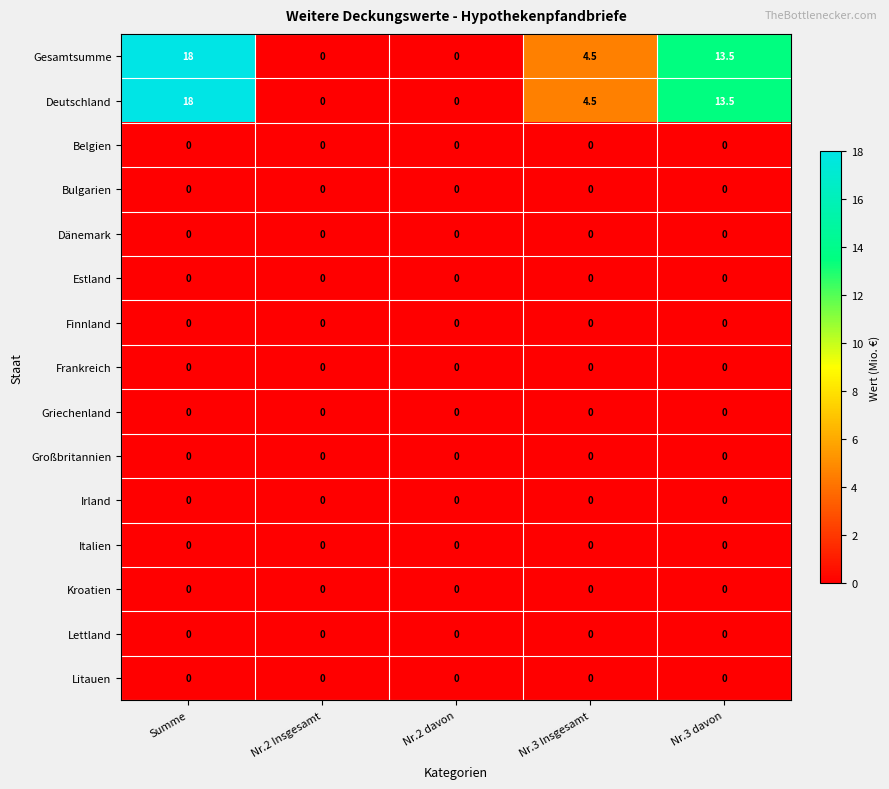

How many distinct data groups are displayed?

15